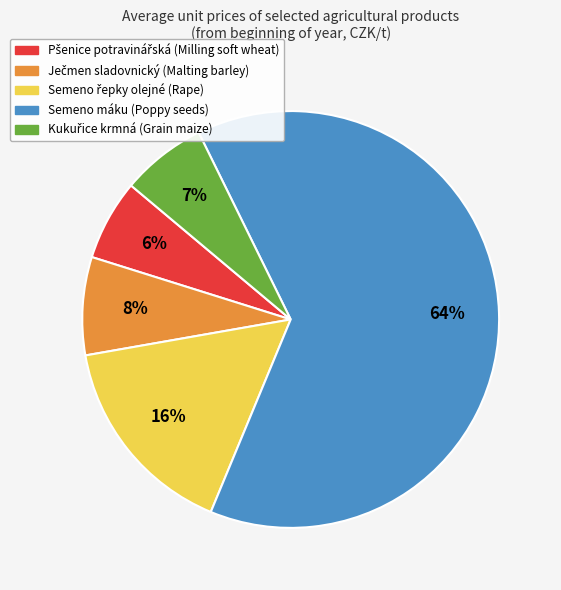

How many segments does this pie chart have?

5